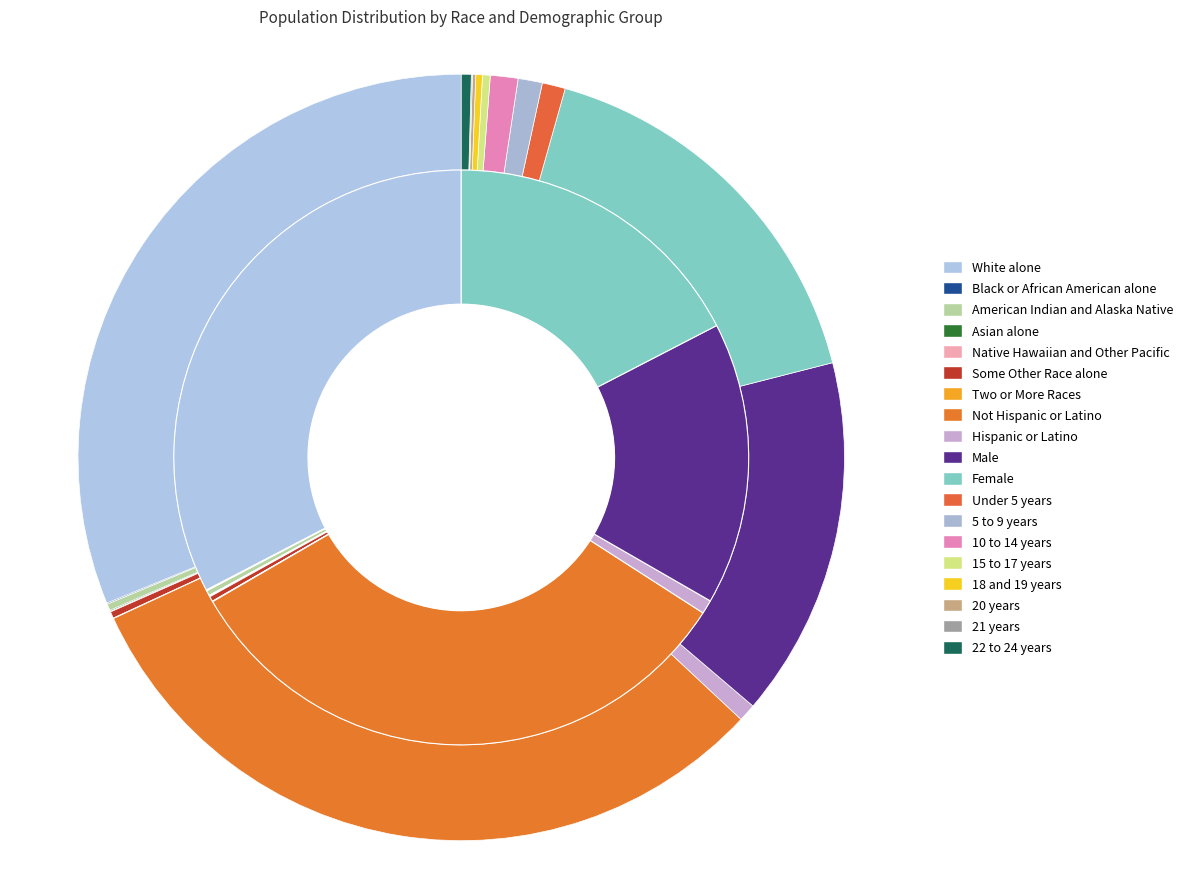

How many slices are in this pie chart?

19